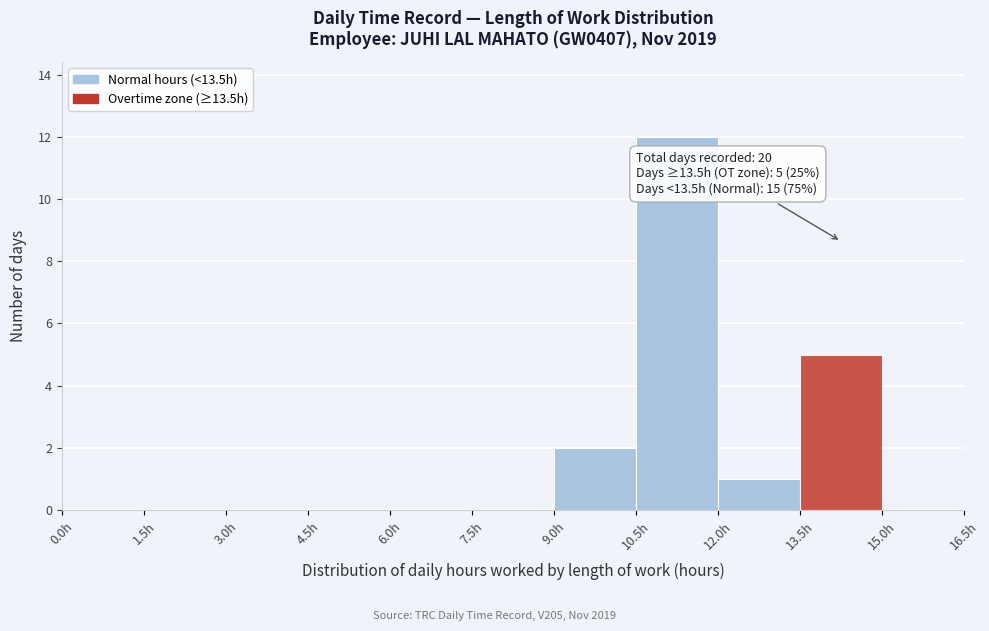

Over which range of the x-axis is the bar tallest?

10.5 to 12.0